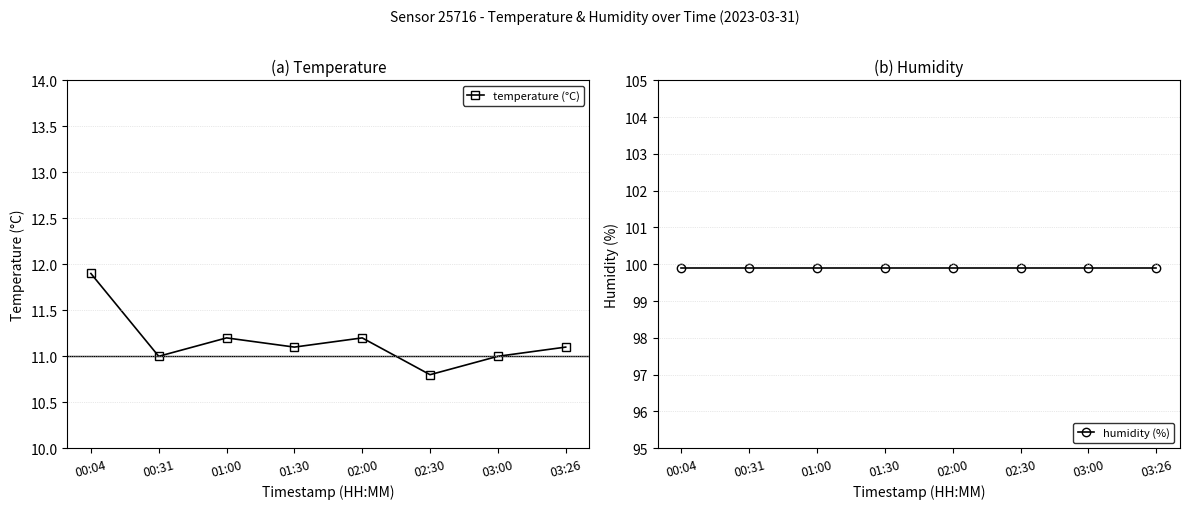

Where is the first local minimum for temperature (°C)?

00:31